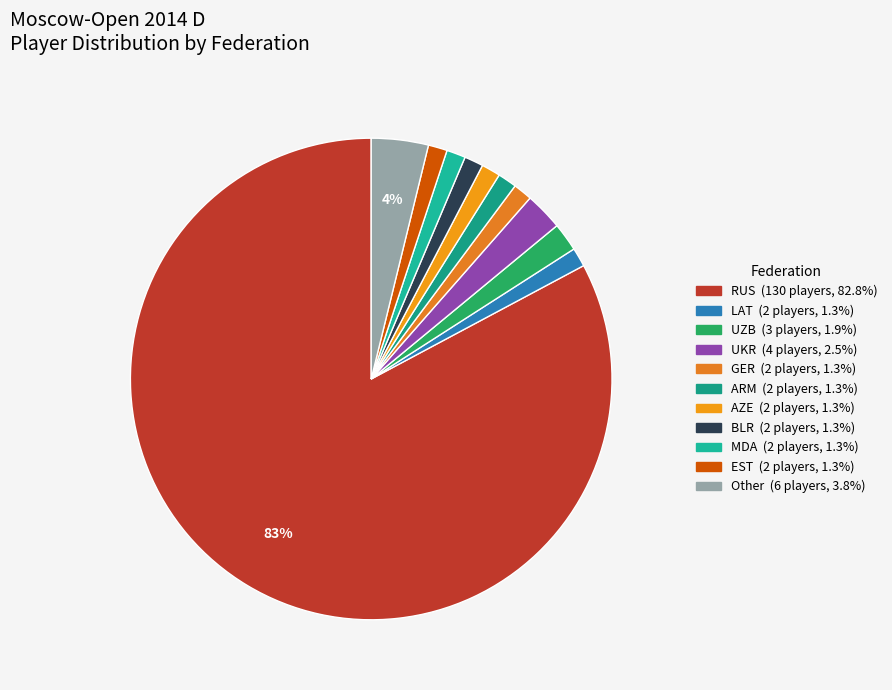

How many segments does this pie chart have?

11